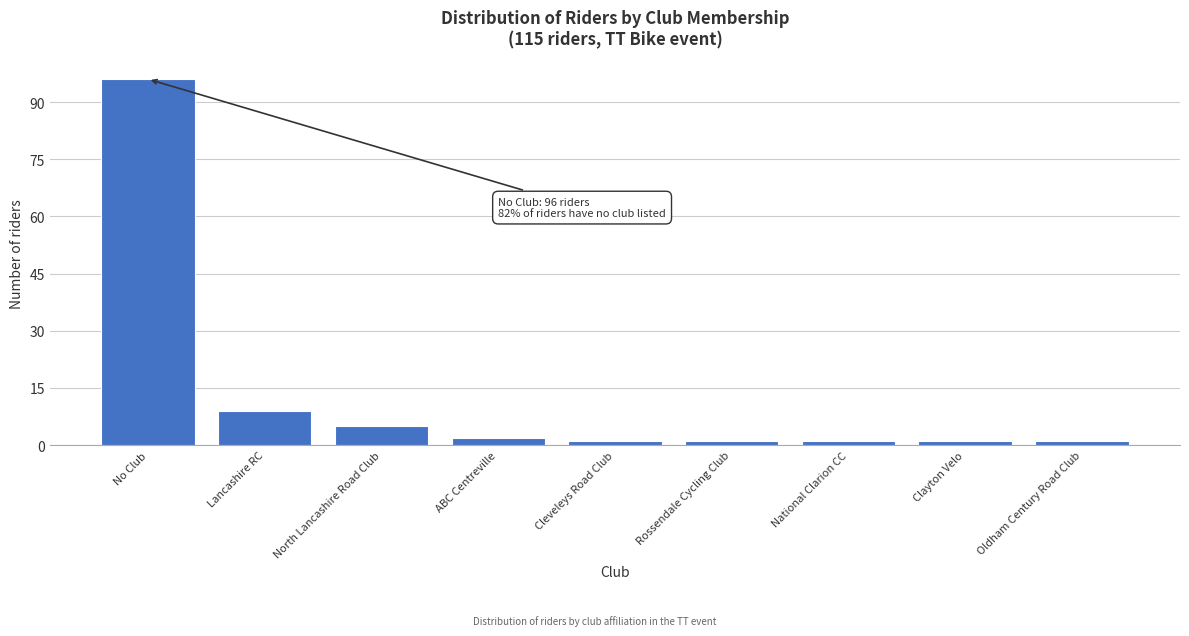

Reading right to left, extract all data points from this chart.

Oldham Century Road Club=1	Clayton Velo=1	National Clarion CC=1	Rossendale Cycling Club=1	Cleveleys Road Club=1	ABC Centreville=2	North Lancashire Road Club=5	Lancashire RC=9	No Club=96